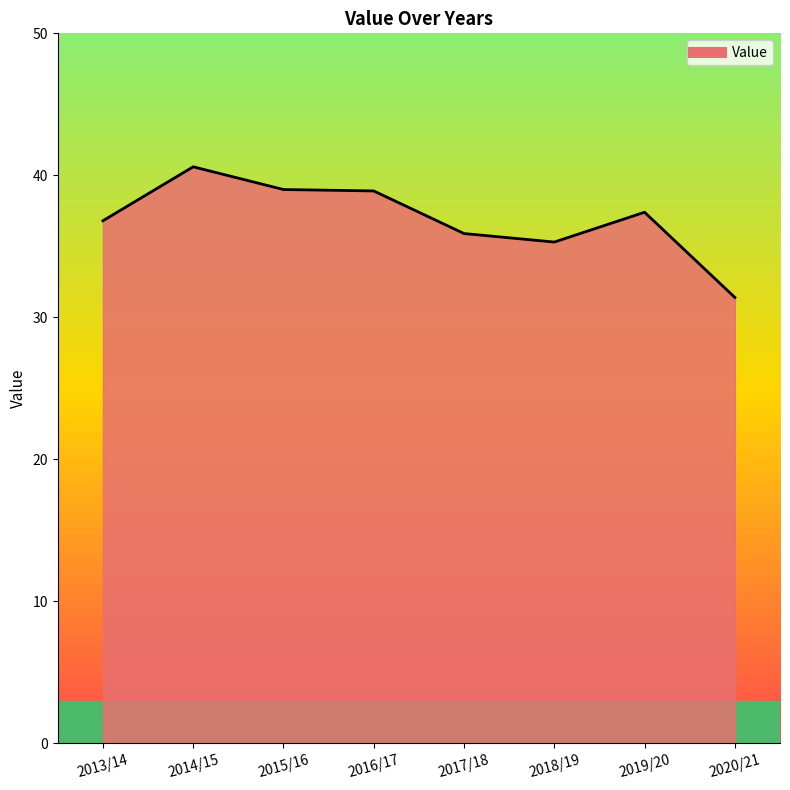

Count the number of data series in this chart.

1